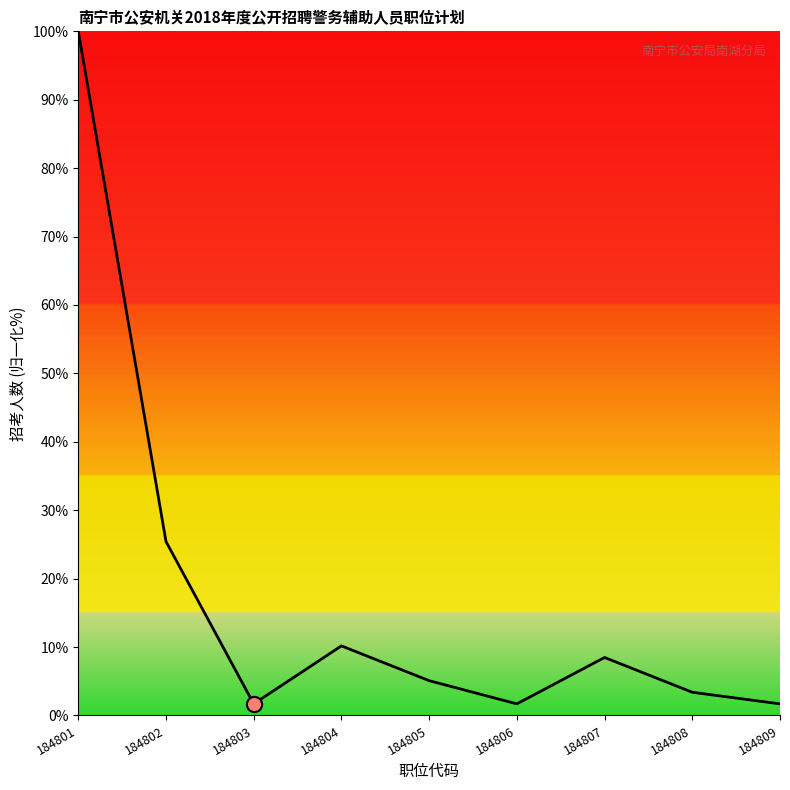

Approximately how many times larger is the value at 184809 compared to 184804?

0.2